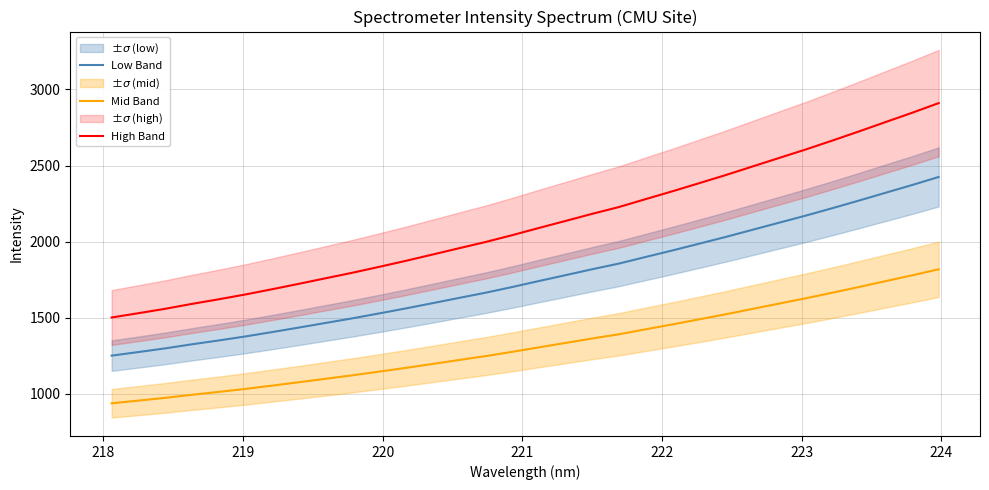

What is the maximum value for Mid Band?

1818.7